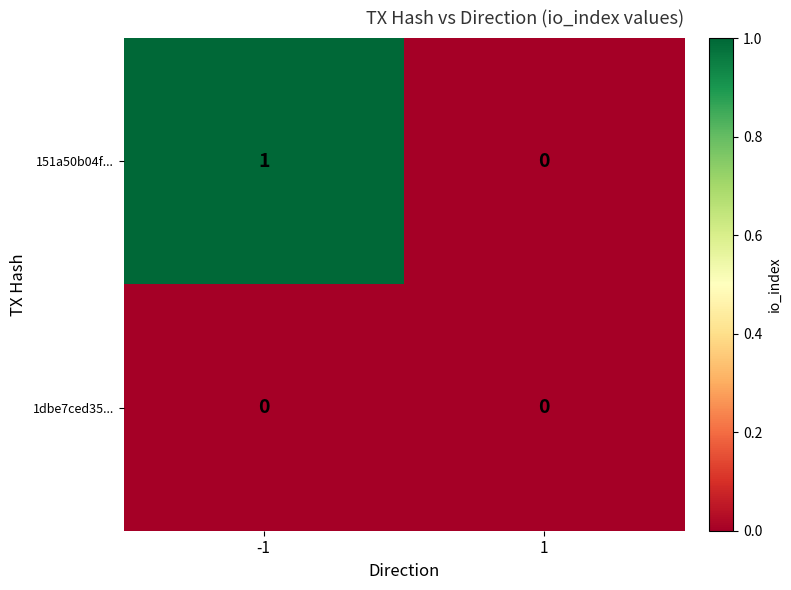

Which series has the largest total across all categories?

151a50b04f...